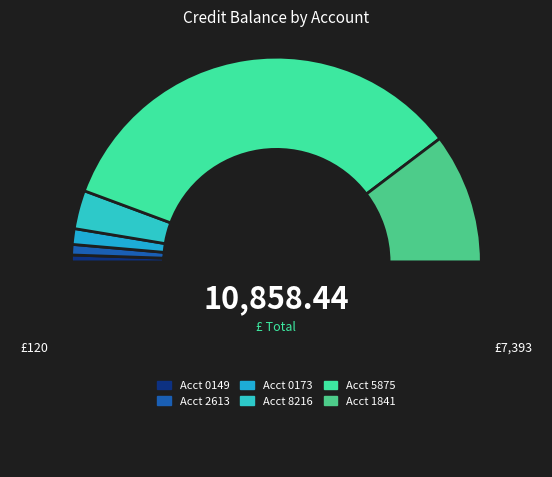

To the nearest percent, what is the average slice percentage?

17%